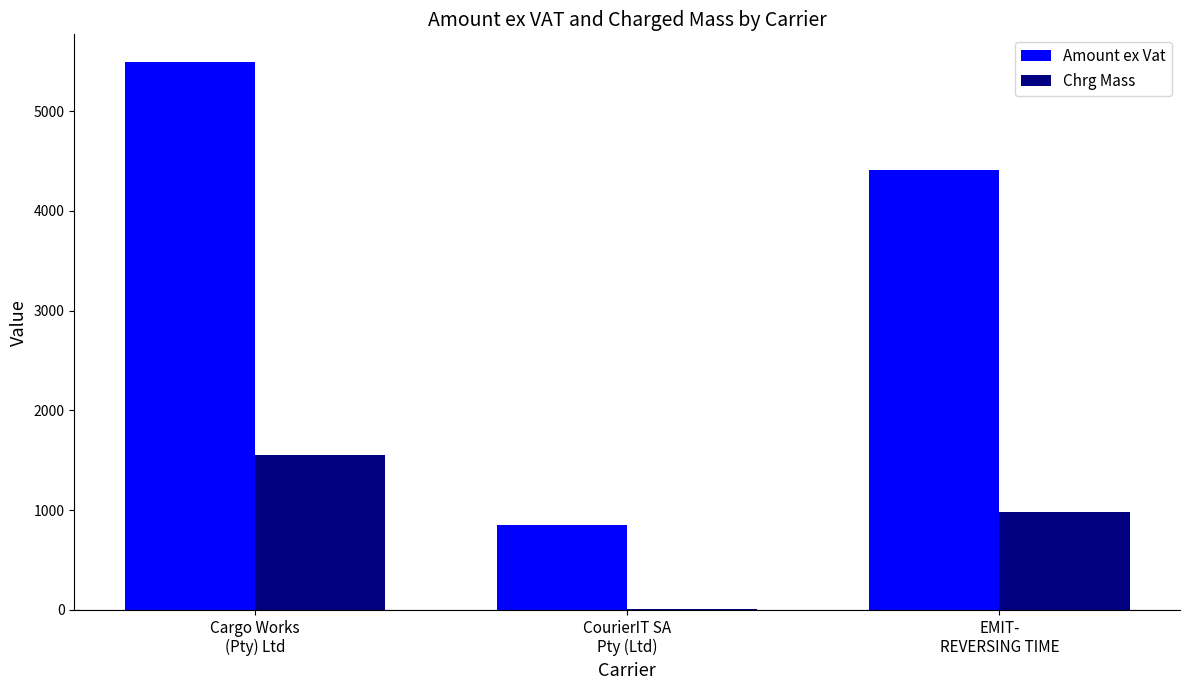

Count the number of data series in this chart.

2